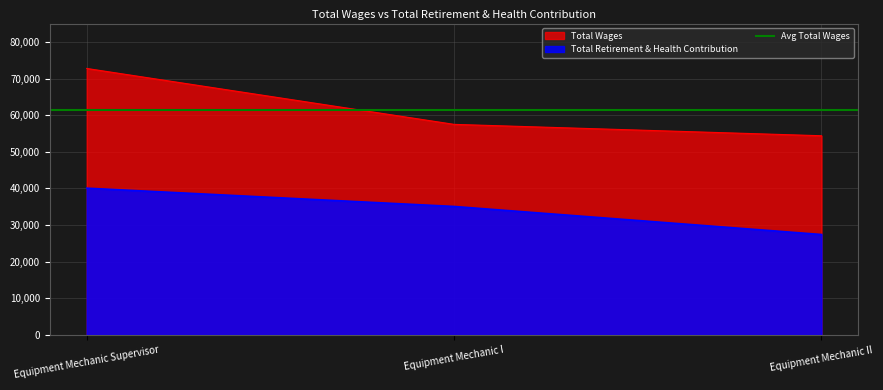

Reading left to right, list all the values displayed in this chart.

Total Wages: 72745	57480	54374
Total Retirement & Health Contribution: 40063	35067	27412